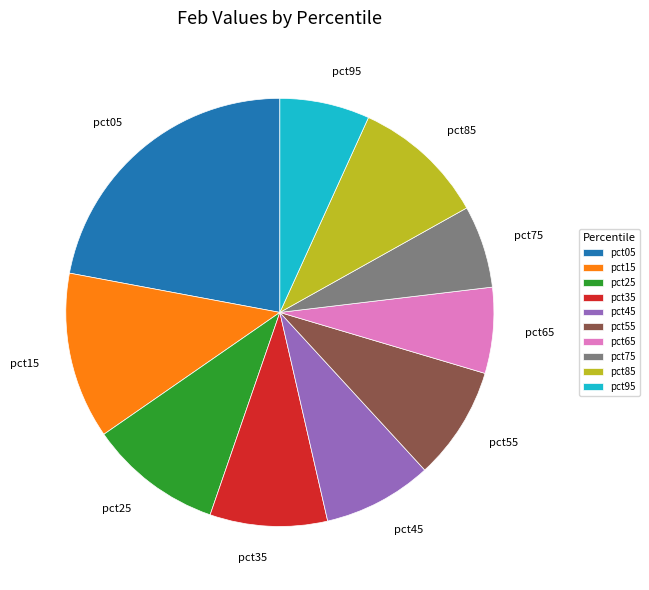

Do pct05 and pct45 together represent more than half of the pie?

No